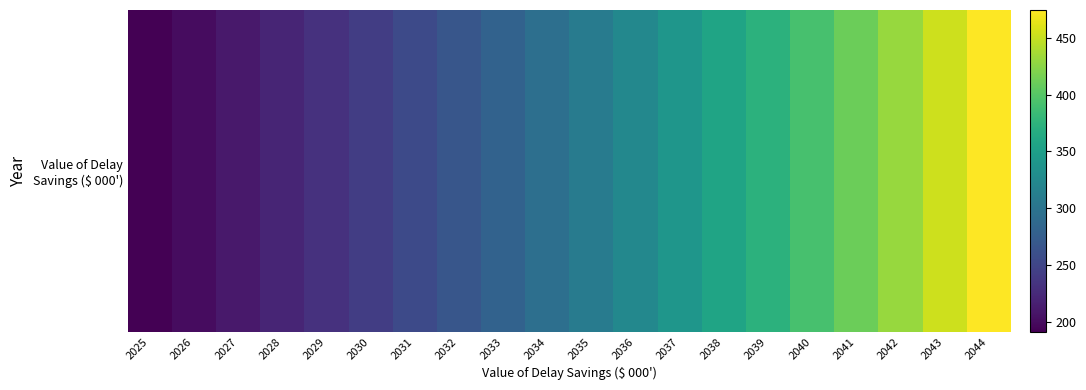

Reading left to right, extract all data points from this chart.

191.8	201.2	211.0	221.3	232.1	243.4	255.3	267.8	280.8	294.5	308.9	323.9	339.8	356.3	373.7	391.9	411.0	431.1	452.1	474.2